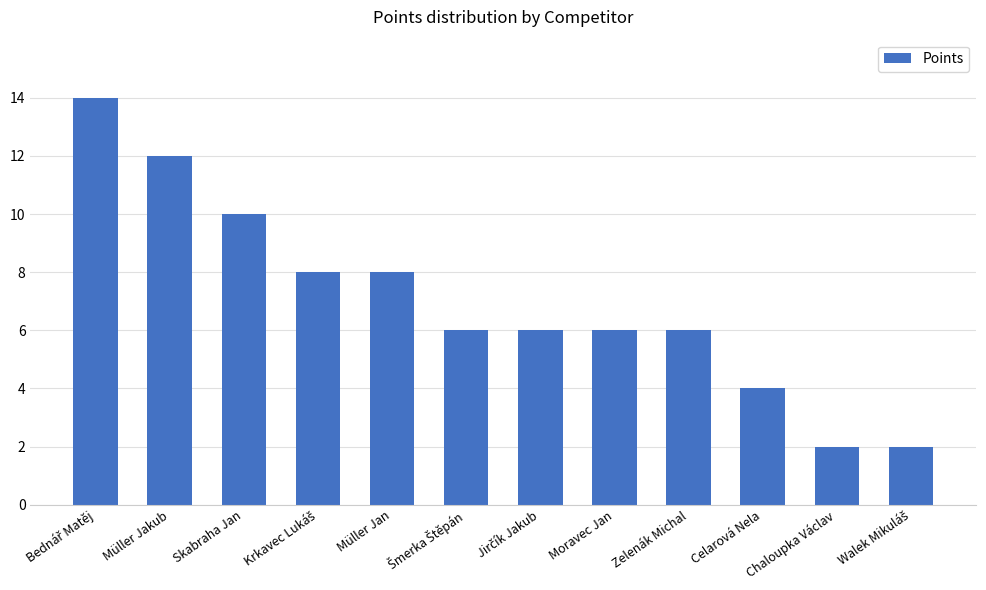

What is the greatest value displayed?

14